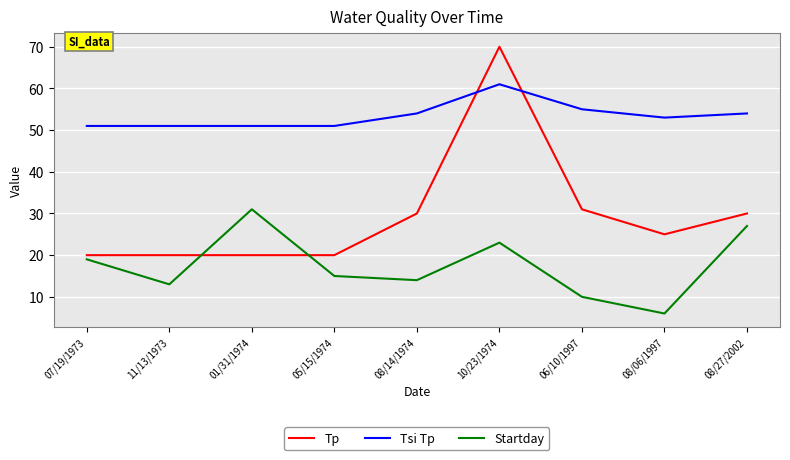

Is it true that Startday equals 10 at 06/10/1997?

True